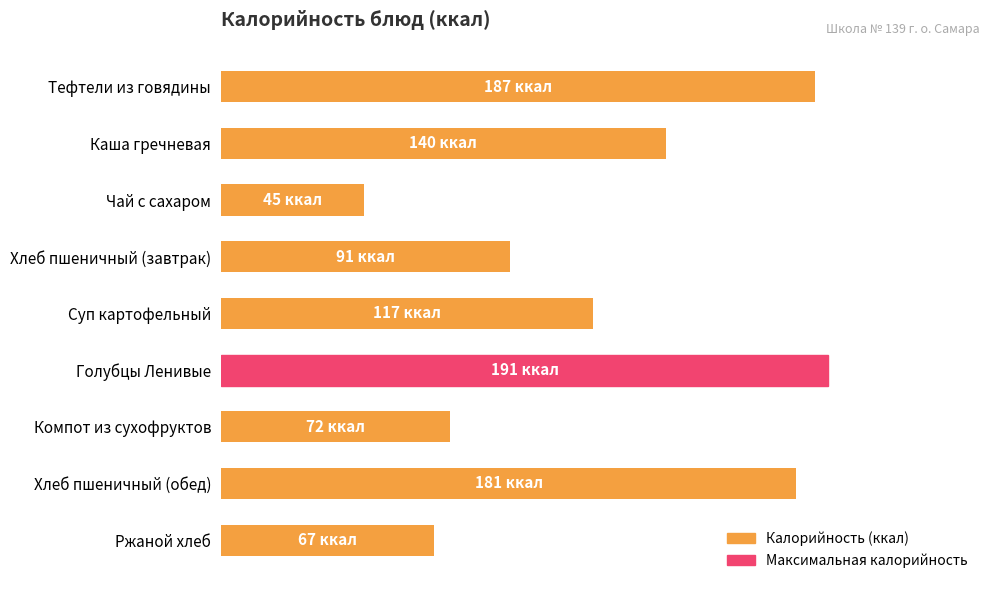

Does the chart contain any negative values?

No